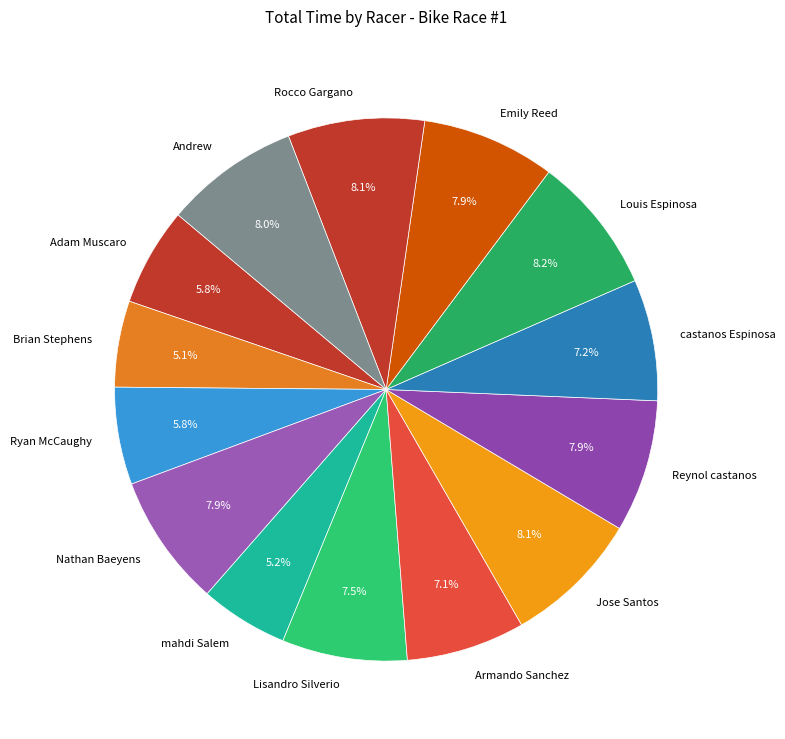

Do Reynol castanos and Lisandro Silverio together represent more than half of the pie?

No